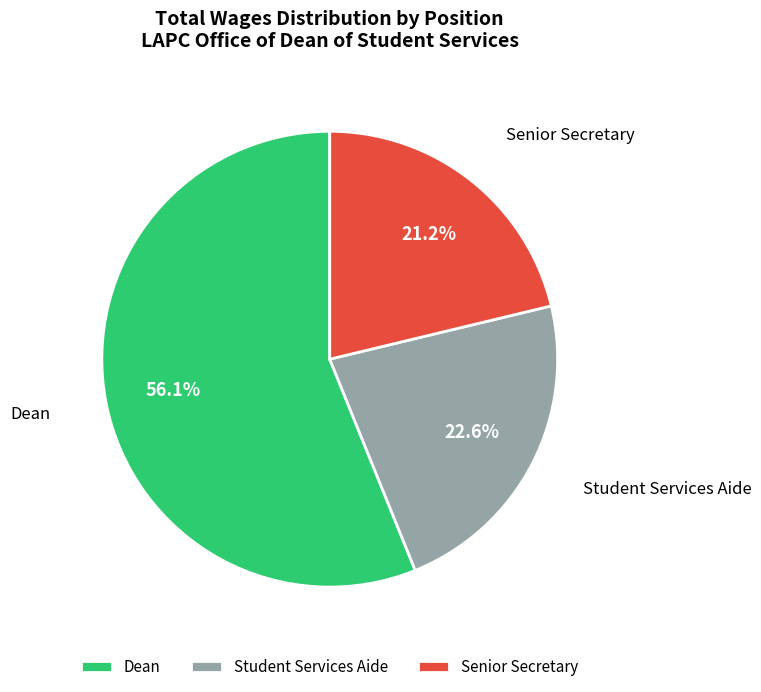

Which category has the smallest portion of the pie?

Senior Secretary